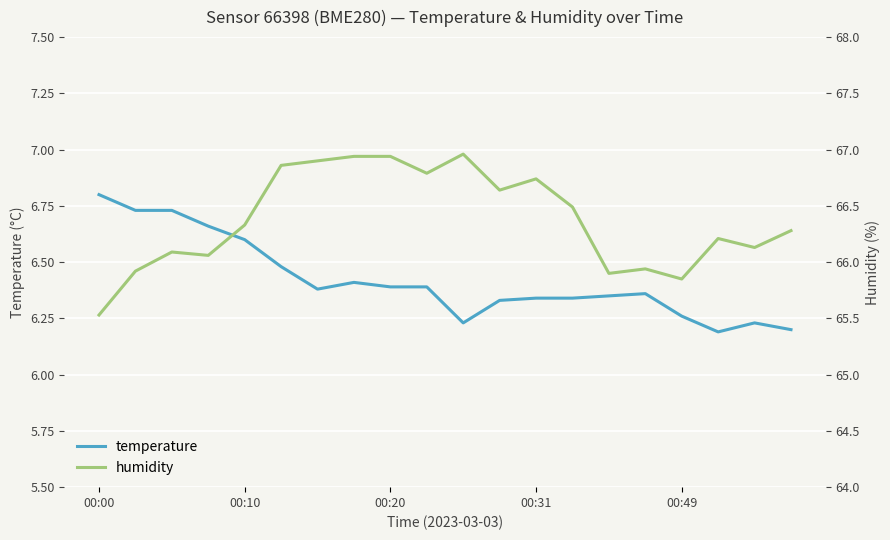

What is the greatest value displayed?

67.0